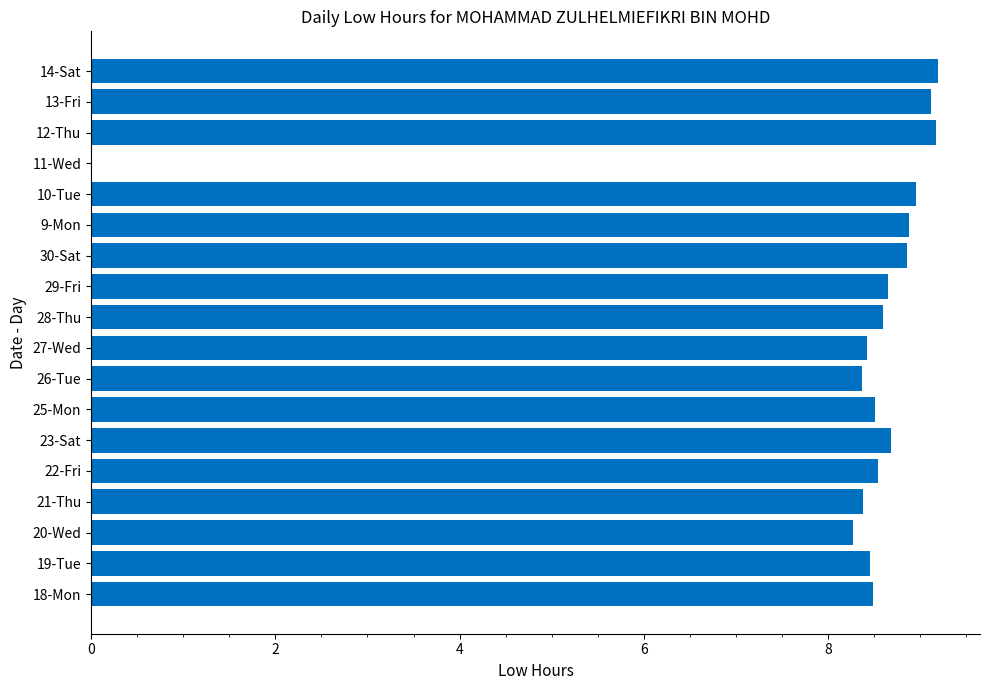

Are the bars horizontal?

Yes